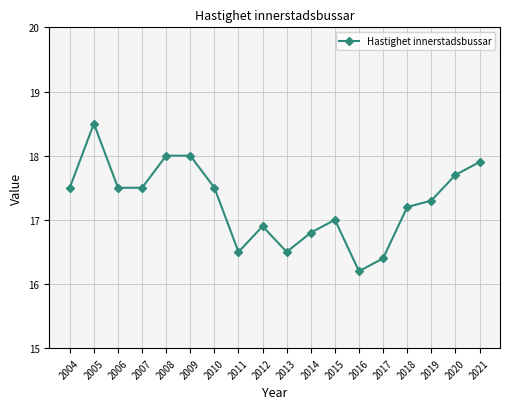

What is the minimum value shown in the chart?

16.2